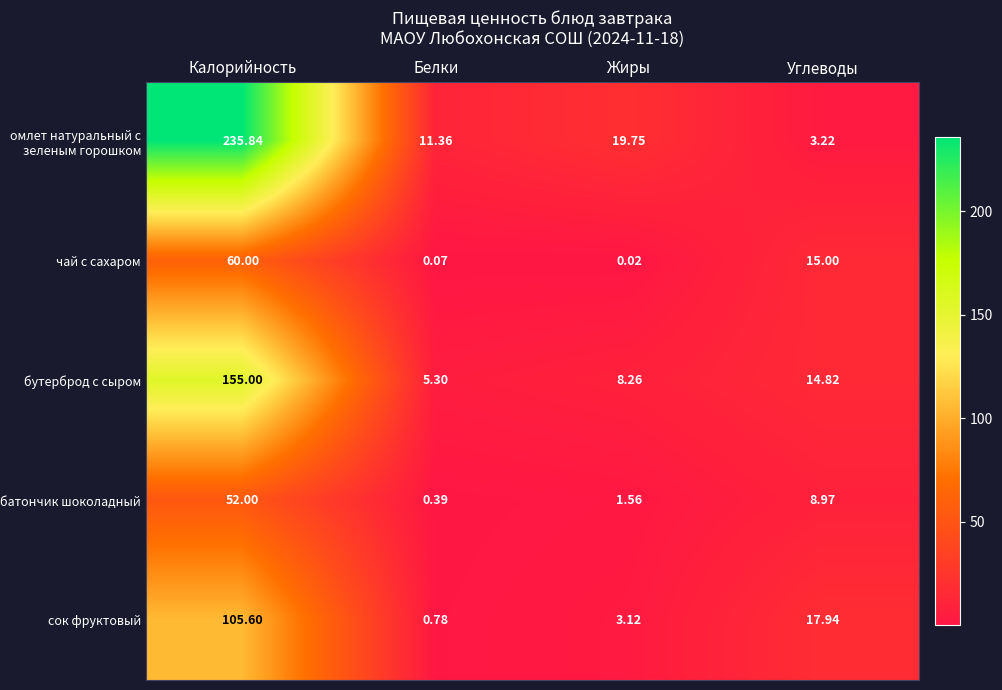

At which category does the chart reach its minimum across all series?

Жиры